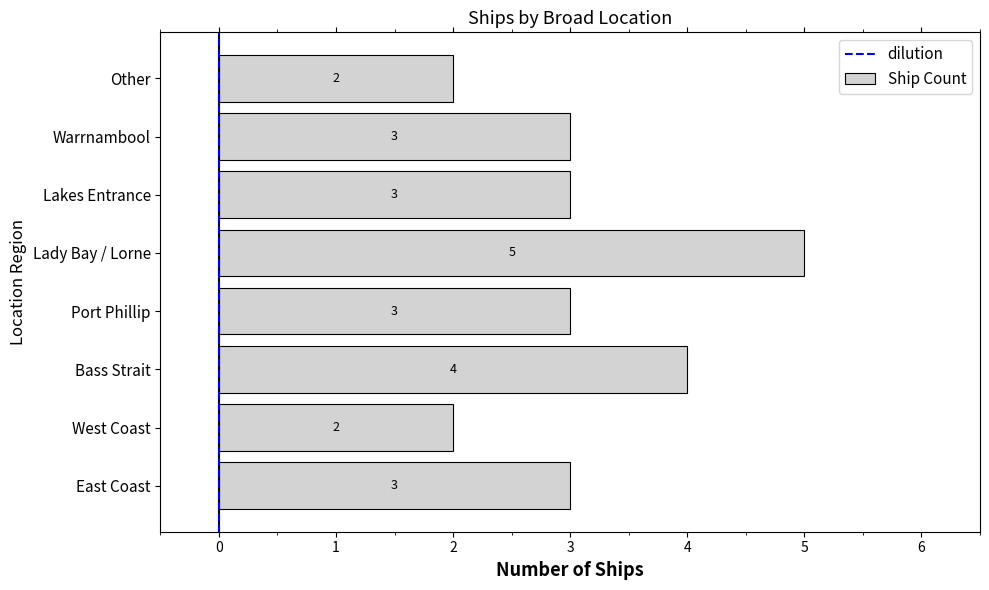

What is the maximum value shown in the chart?

5